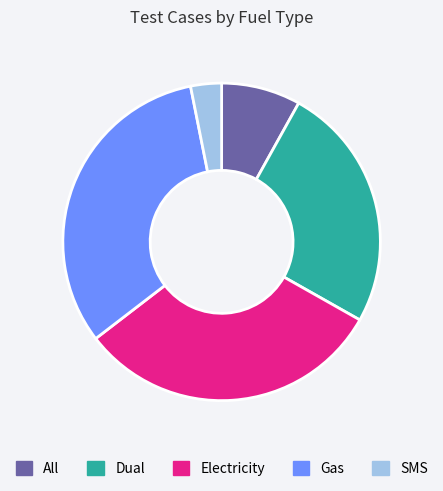

Is it true that Electricity is 43% of the pie?

False